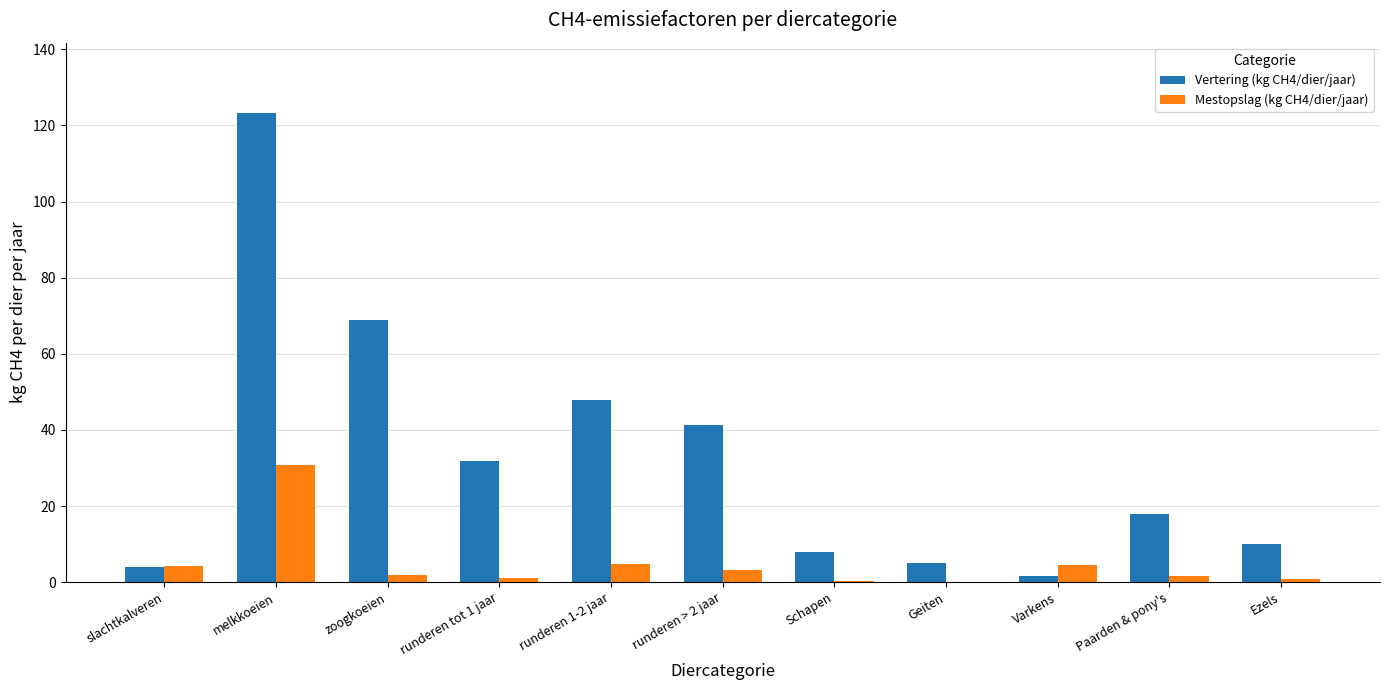

How many groups of bars are there?

11